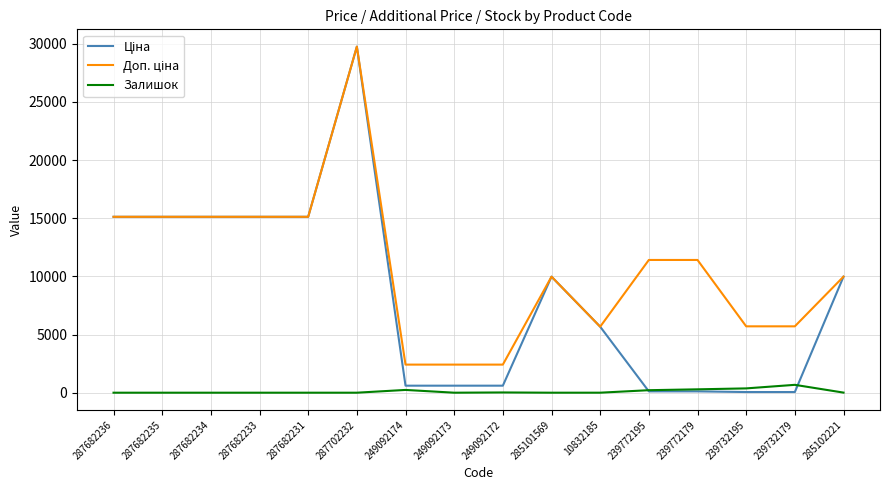

What is the maximum value for Залишок?

676.0